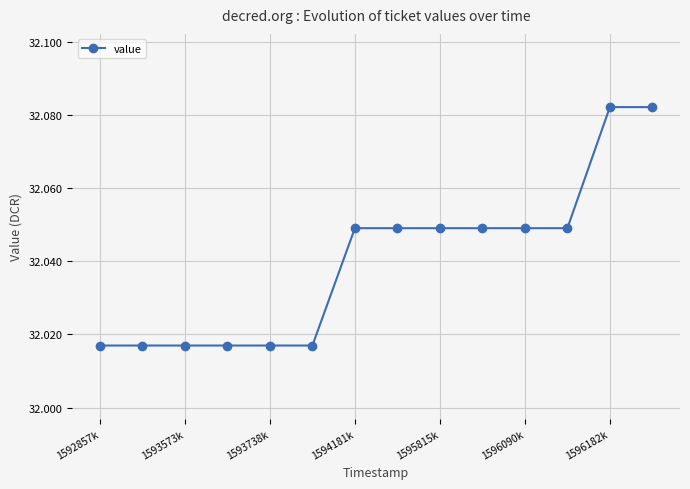

What is the sum of all values?

448.6